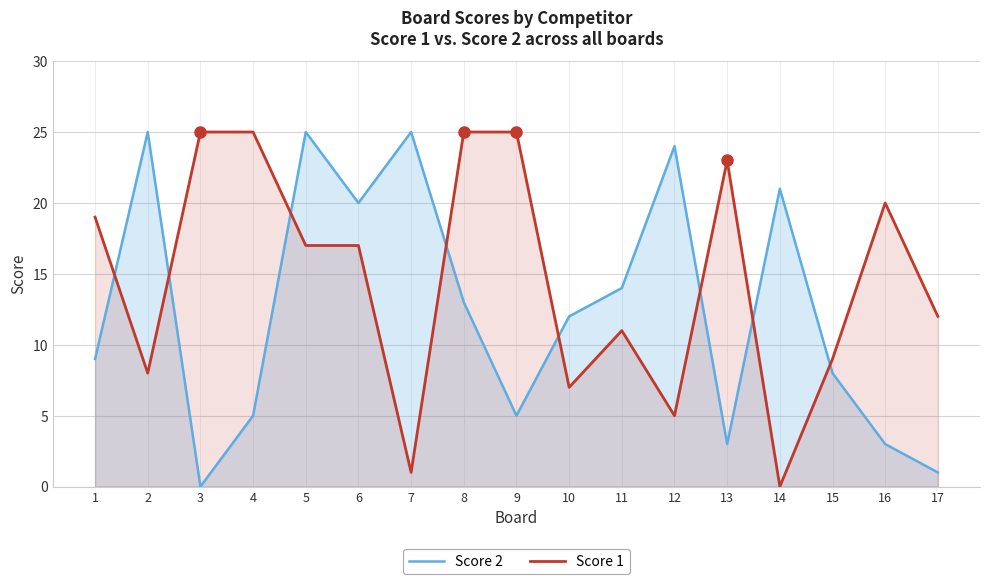

At how many categories does at least one series exceed 24?

7